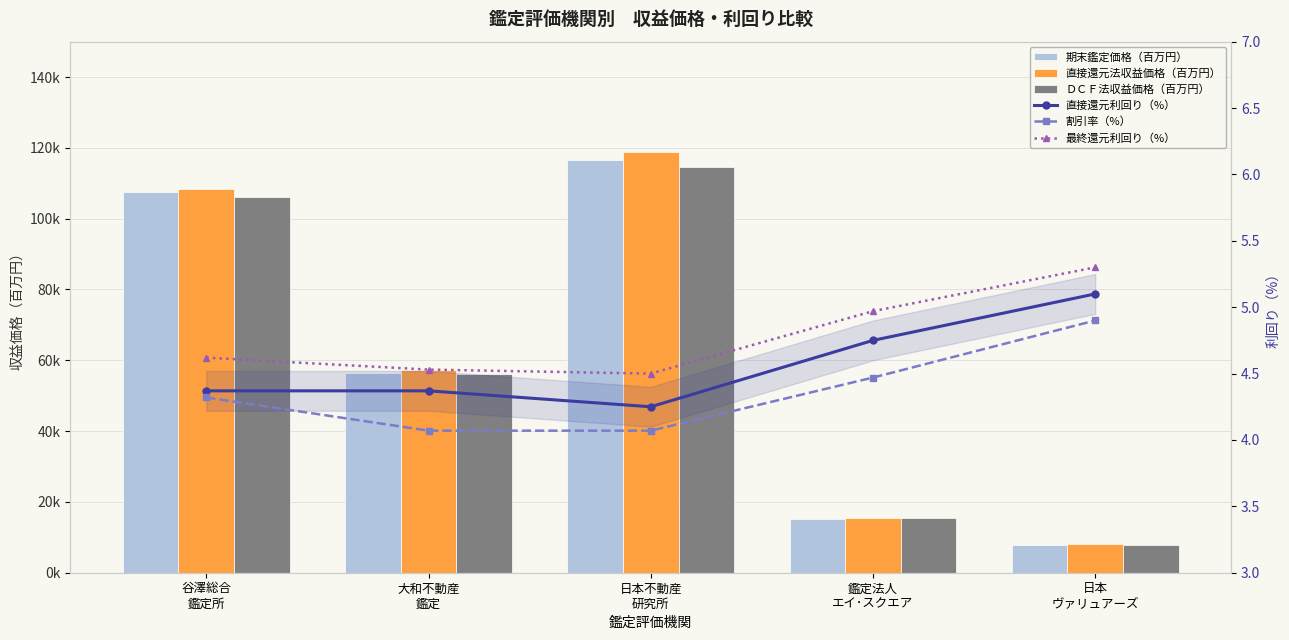

What is the difference between the 割引率（%） values at 谷澤総合
鑑定所 and 大和不動産
鑑定?

0.2